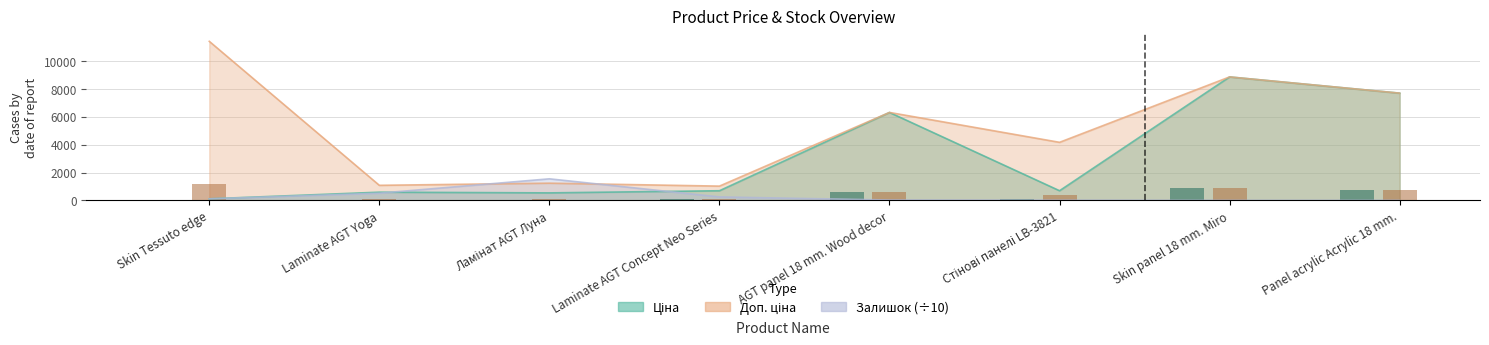

What is the value of the Ціна (bar) bar at the 7th from the left?

885.7